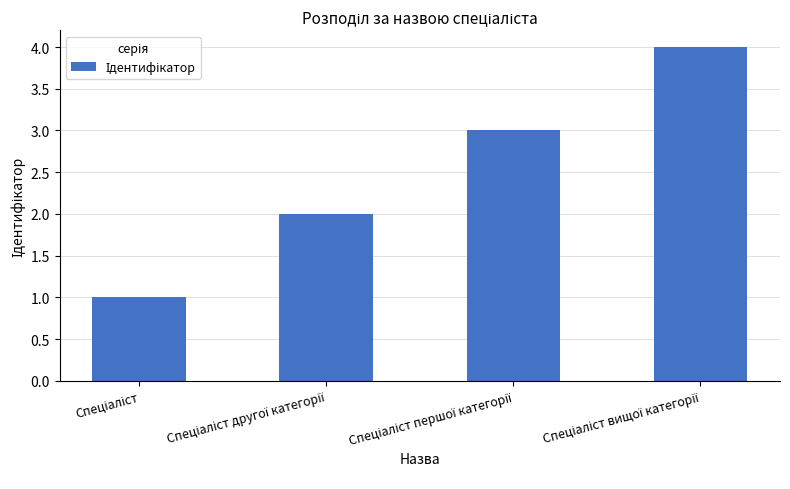

What is the value of the 1st bar from the left?

1